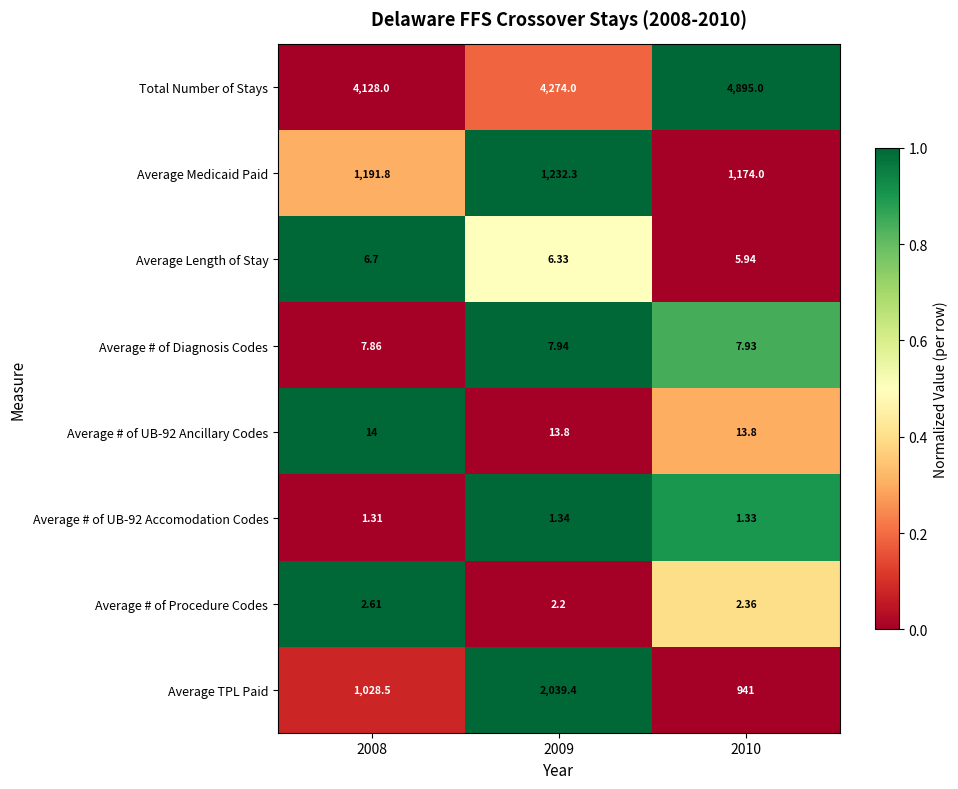

Which series has the largest range (max minus min)?

Average TPL Paid